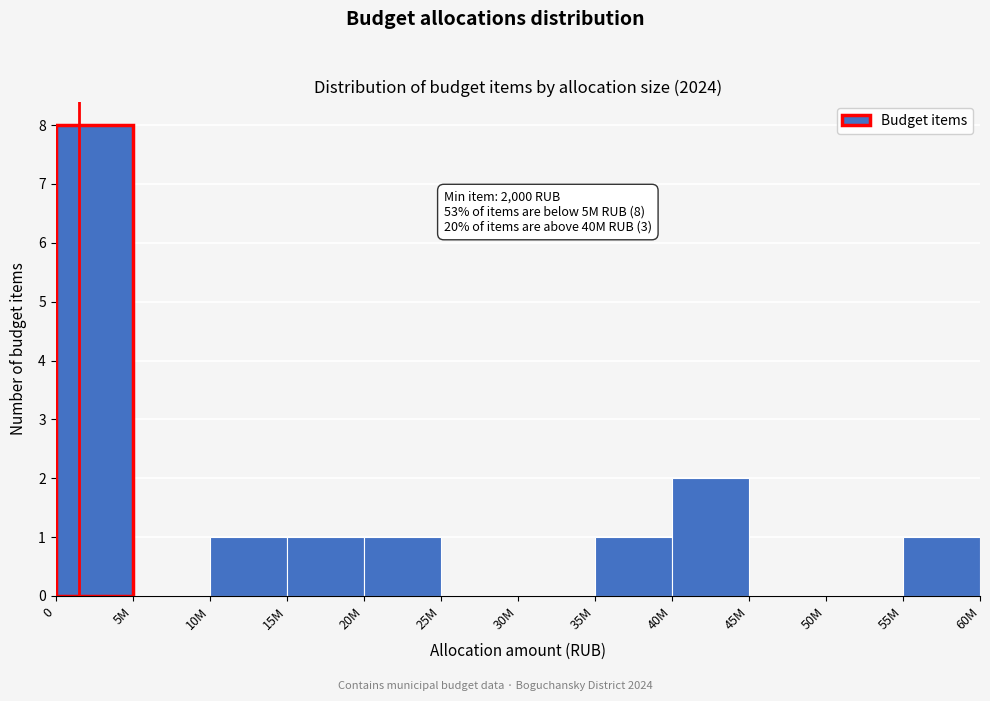

Reading left to right, extract all data points from this chart.

0=8	5M=0	10M=1	15M=1	20M=1	25M=0	30M=0	35M=1	40M=2	45M=0	50M=0	55M=1